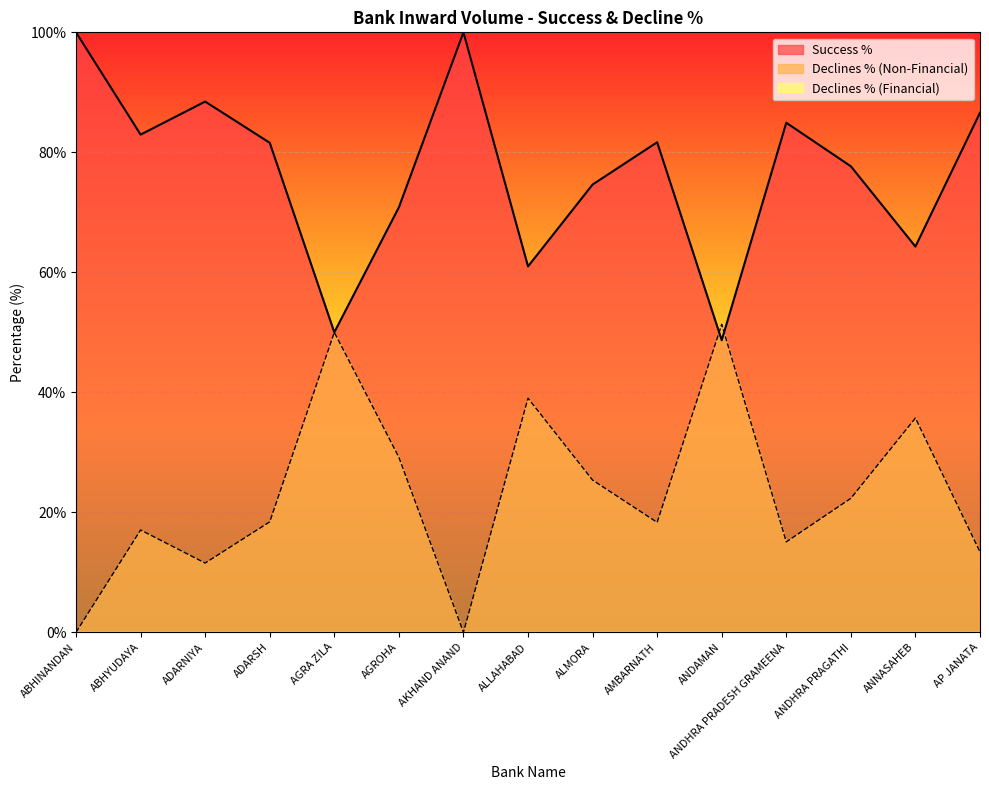

What value does the Declines % (Non-Financial) series have at ALMORA?

25.4